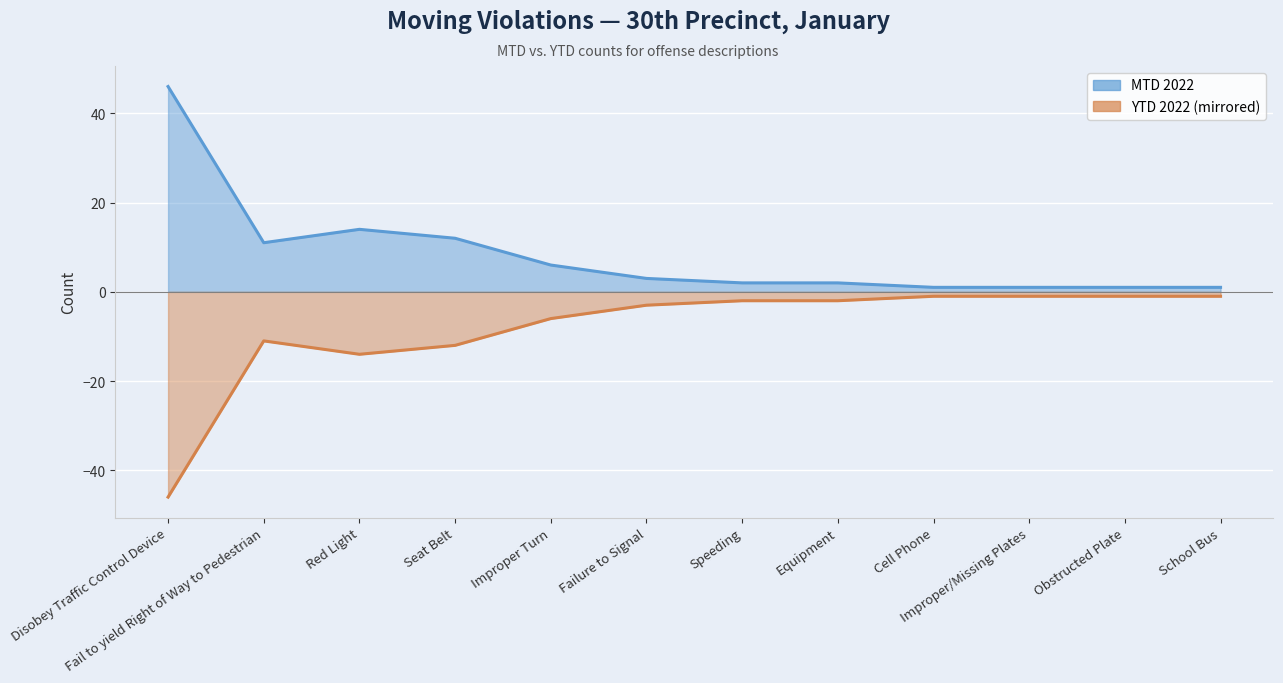

True or false: YTD 2022 line and MTD 2022 line cross at least once.

False